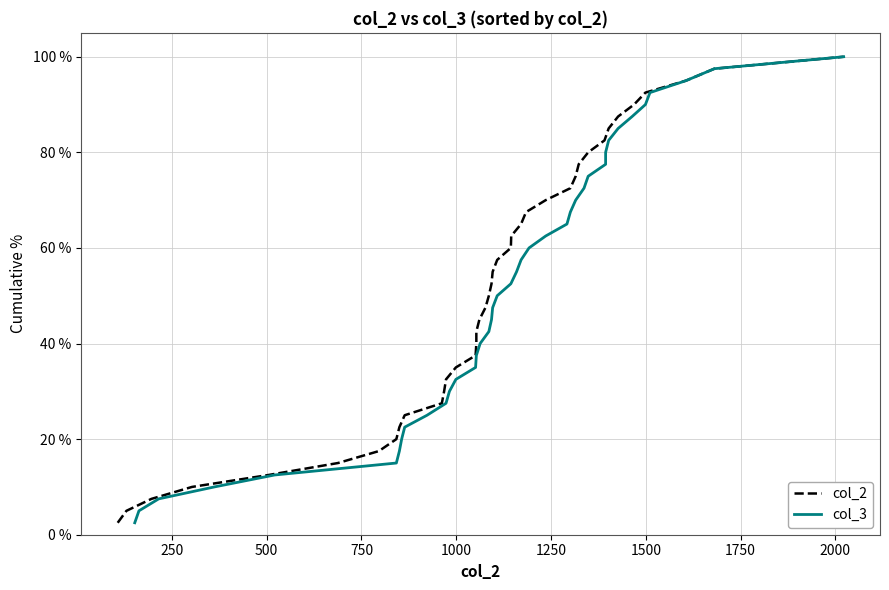

At 1000, list the series in order from largest to smallest.

col_2, col_3